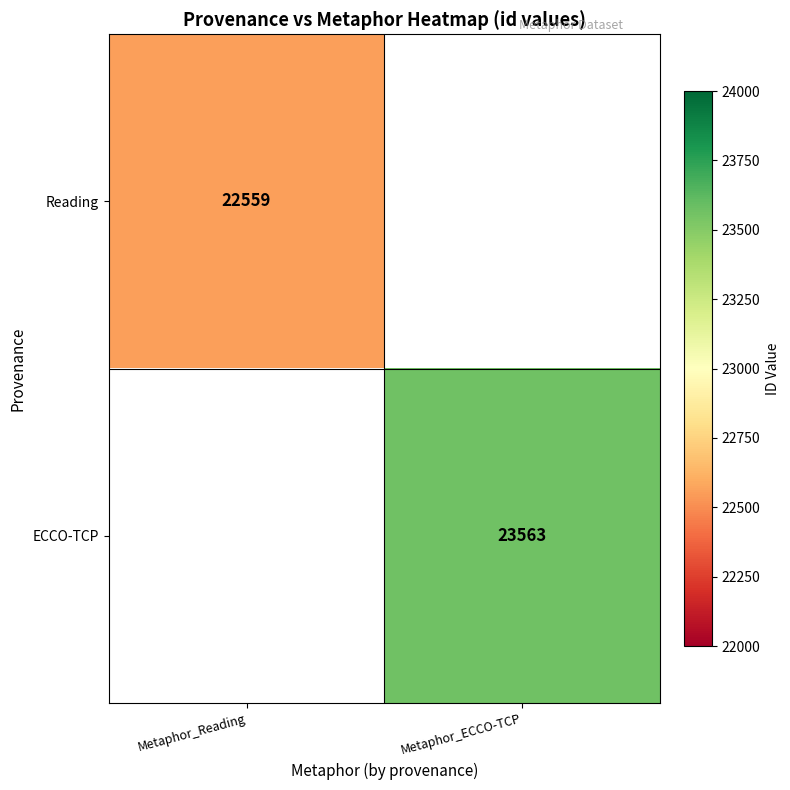

True or false: ECCO-TCP has a value of 23563 at Metaphor_ECCO-TCP.

True